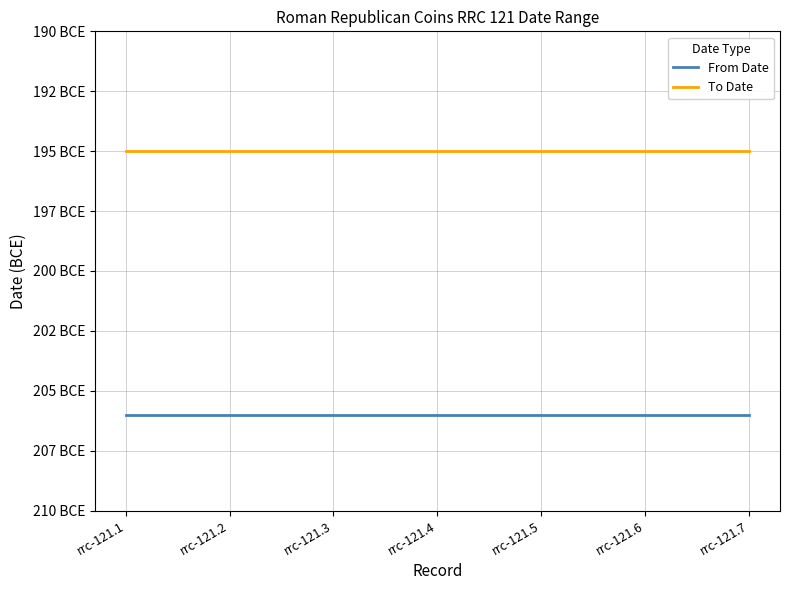

What are all the series names shown in the legend?

From Date, To Date